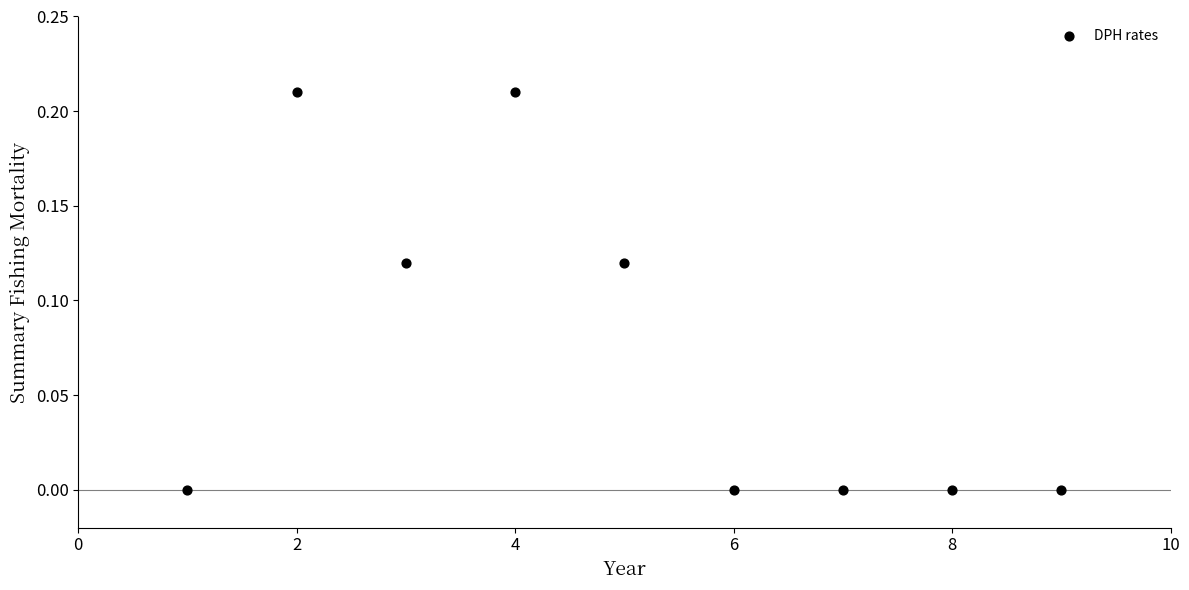

What is the range of X values (max minus min)?

8.0